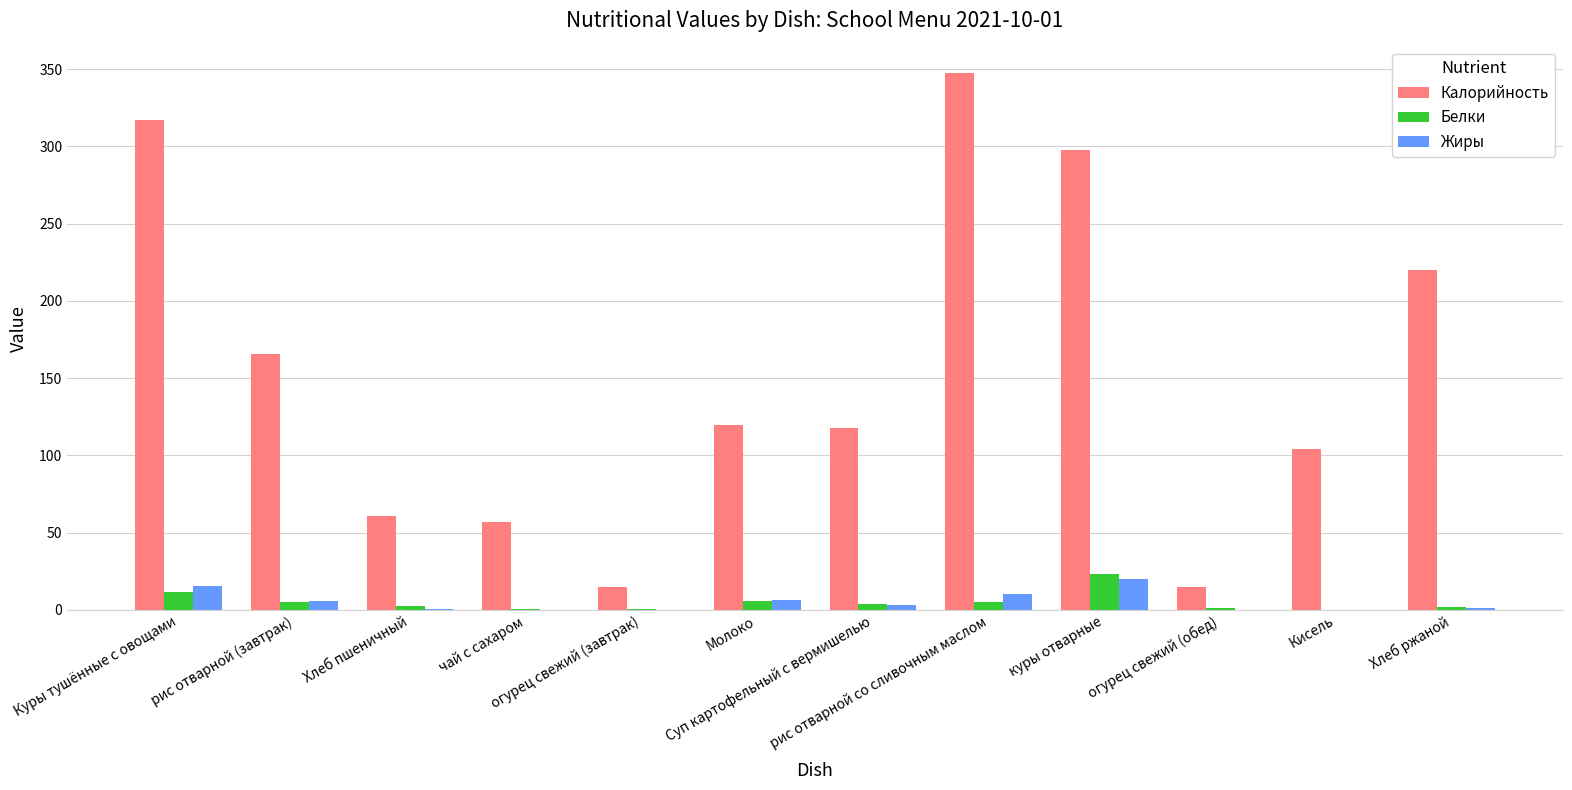

What is the greatest value displayed?

347.4